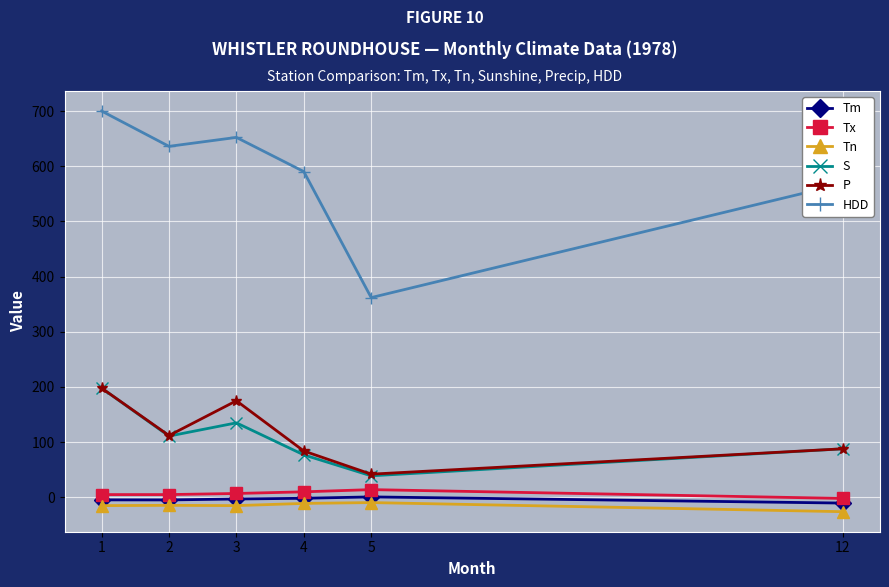

Which series has the largest total across all categories?

HDD